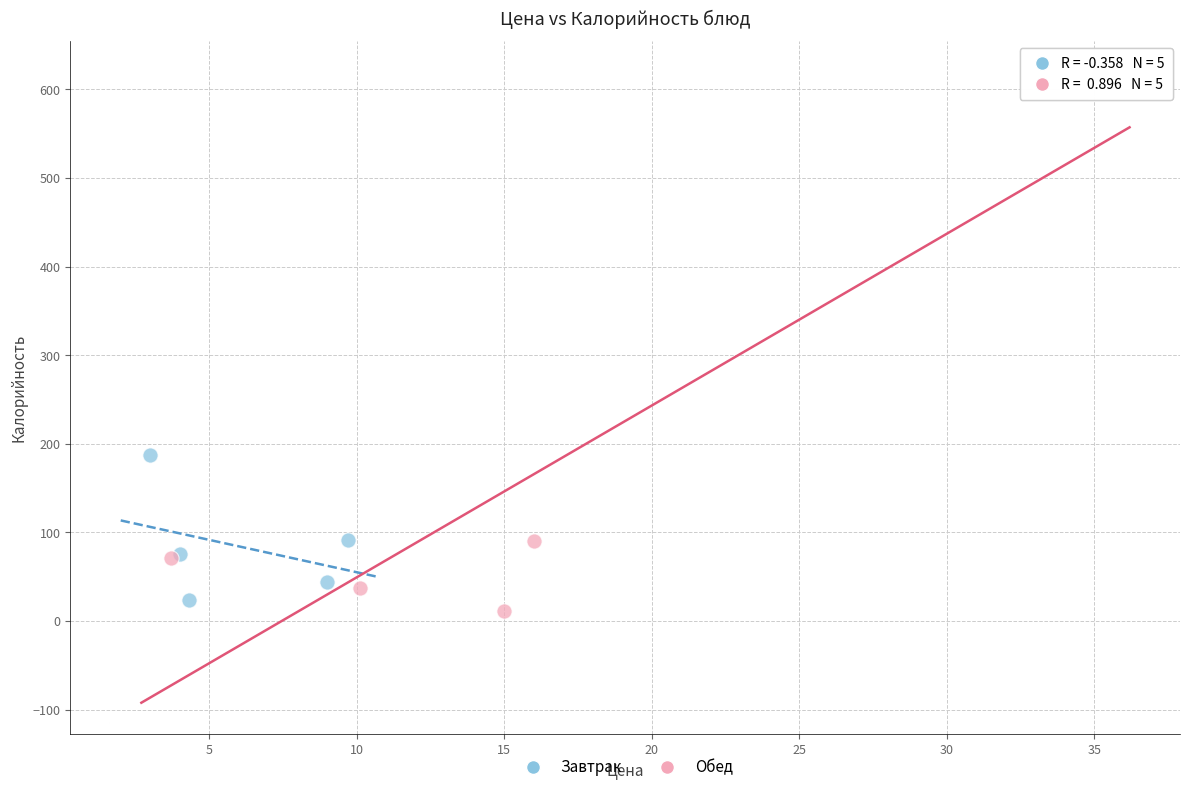

Which series reaches the maximum Y coordinate?

Обед